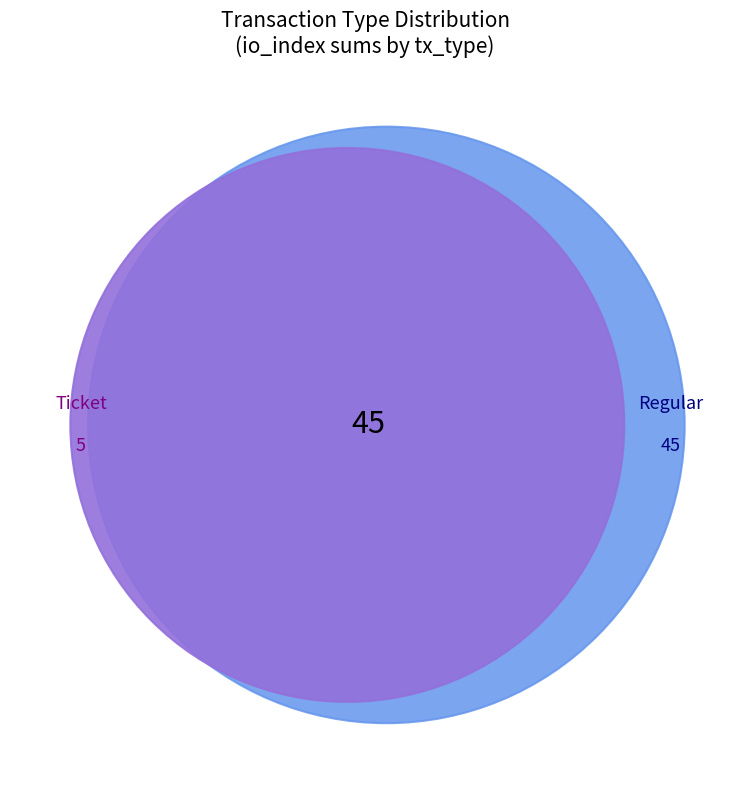

Is the sum of 8 and 7 greater than half?

No